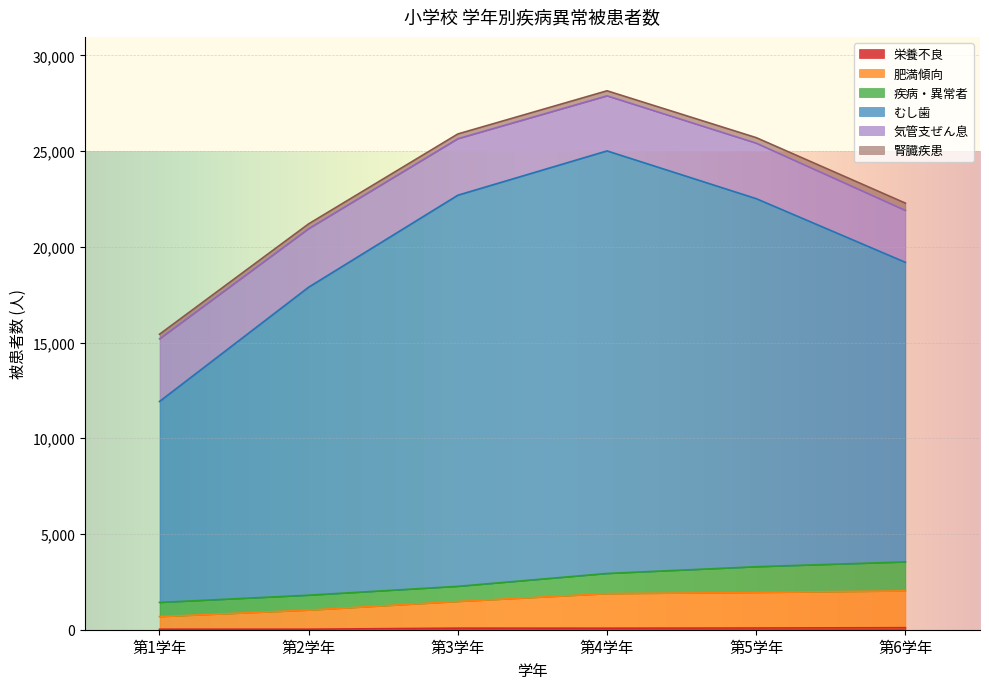

Where is 肥満傾向 nearest to the value 1356?

第3学年